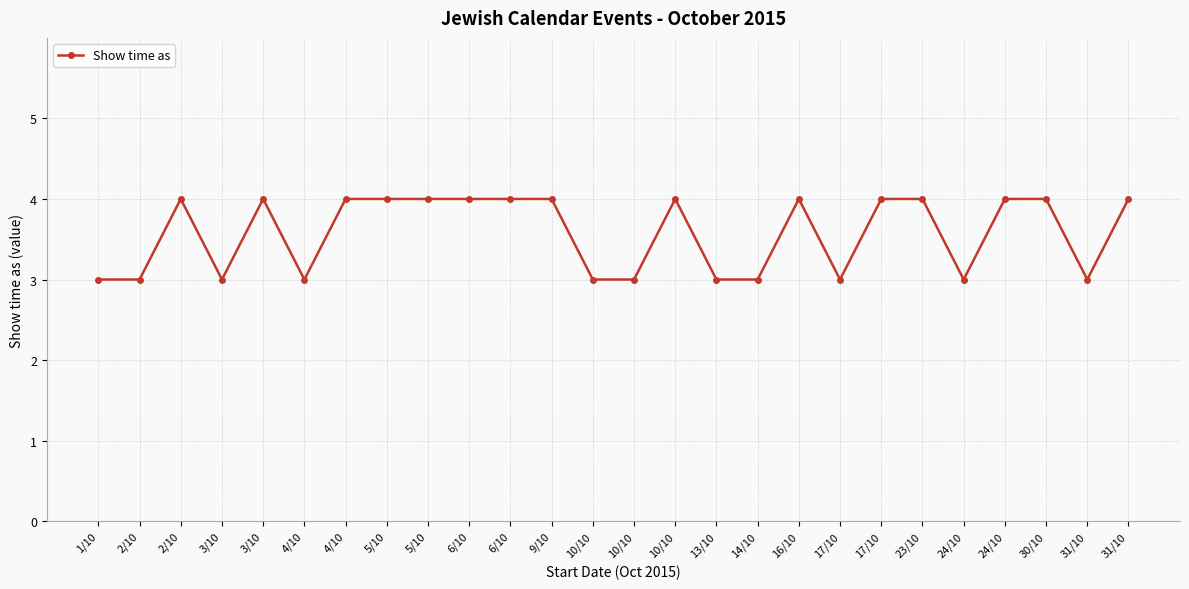

How many series are shown in this chart?

1